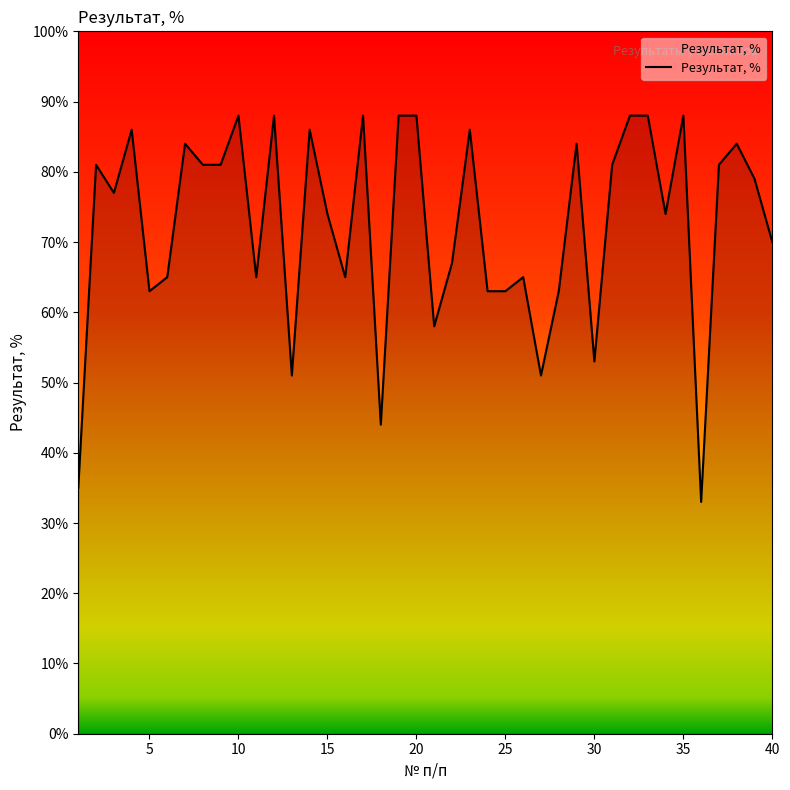

What is the difference between the second highest and second lowest values?

53